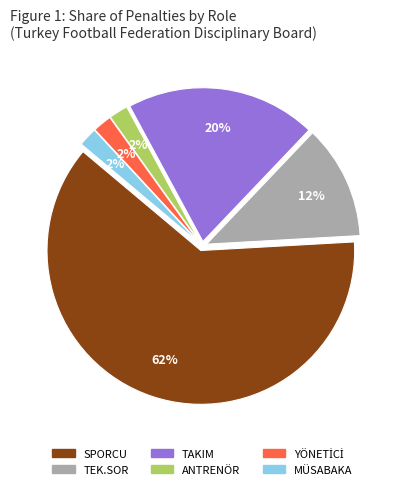

To the nearest percent, what is the difference between the MÜSABAKA and ANTRENÖR slice percentages?

0%